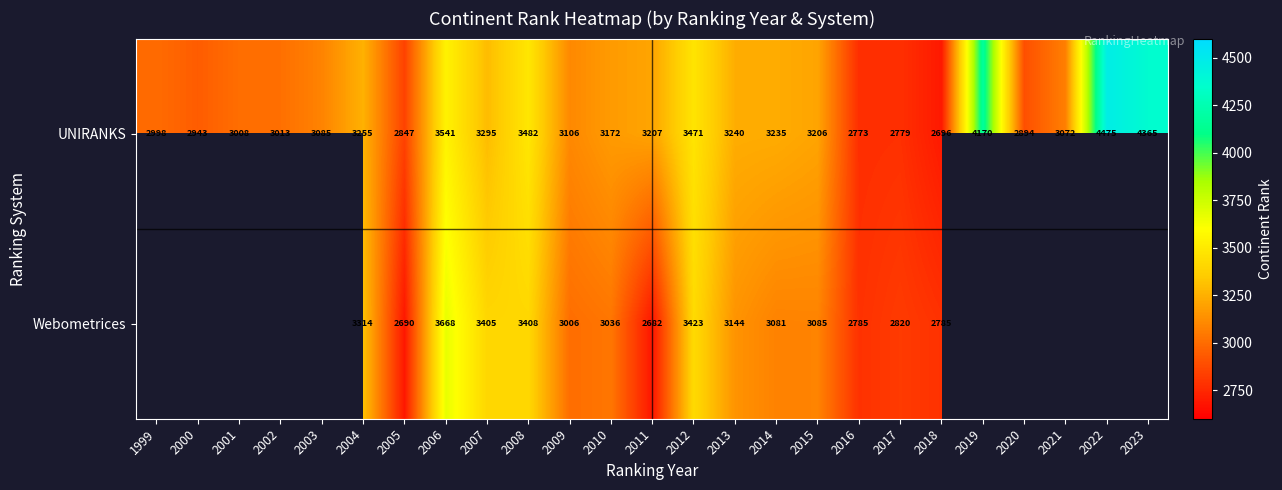

Which has a higher value, 2001 or 2003?

2003